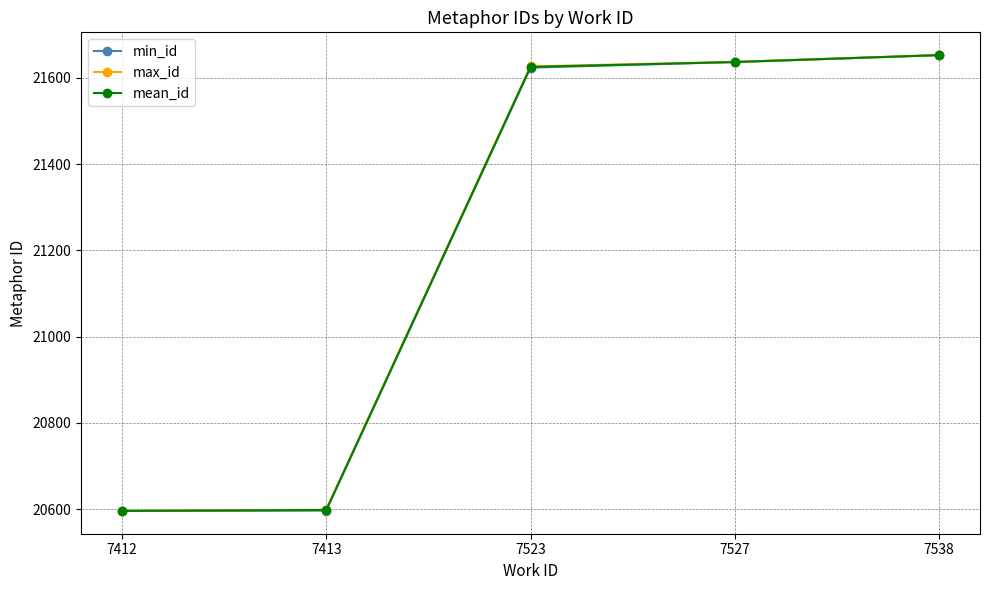

Is it true that max_id equals 34508.0 at 7527?

False